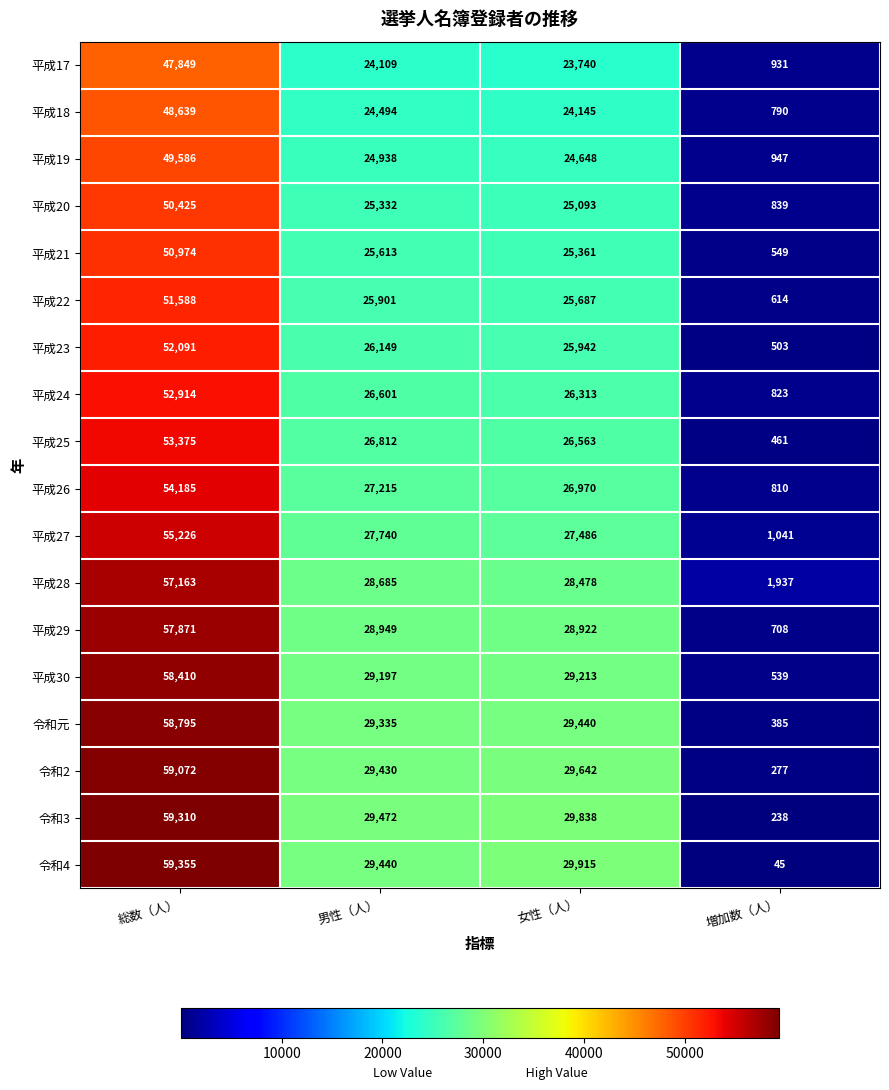

At 女性（人）, list the series in order from largest to smallest.

令和4, 令和3, 令和2, 令和元, 平成30, 平成29, 平成28, 平成27, 平成26, 平成25, 平成24, 平成23, 平成22, 平成21, 平成20, 平成19, 平成18, 平成17